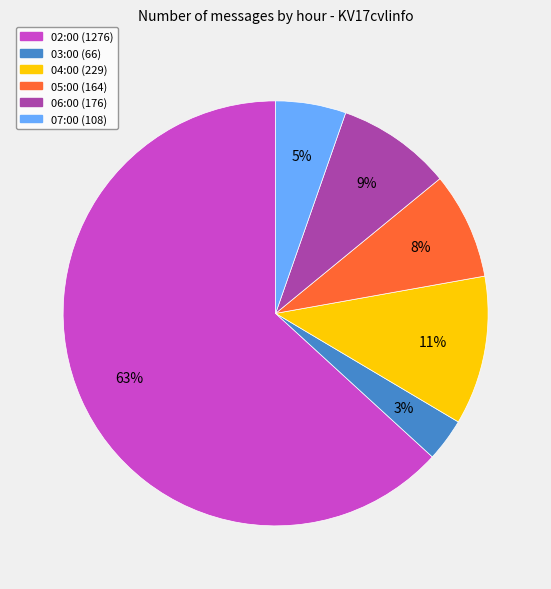

True or false: 06:00 accounts for 9% of the total.

True